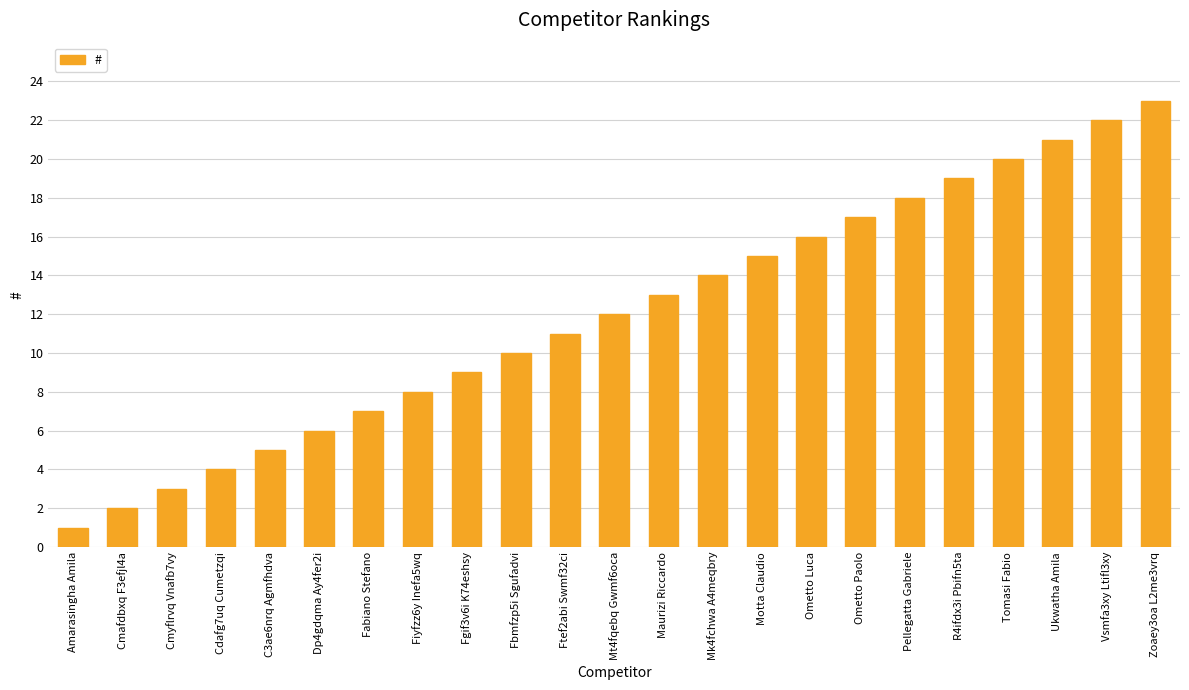

List the labels in order of value, smallest first.

Amarasingha Amila, Cmafdbxq F3efjl4a, Cmyflrvq Vnafb7vy, Cdafg7uq Cumetzqi, C3ae6nrq Agmfhdva, Dp4gdqma Ay4fer2i, Fabiano Stefano, Fiyfzz6y Inefa5wq, Fgif3v6i K74eshsy, Fbmfzp5i Sgufadvi, Ftef2abi Swmf32ci, Mt4fqebq Gwmf6oca, Maurizi Riccardo, Mk4fchwa A4meqbry, Motta Claudio, Ometto Luca, Ometto Paolo, Pellegatta Gabriele, R4ifdx3i Pbifn5ta, Tomasi Fabio, Ukwatha Amila, Vsmfa3xy Ltifl3xy, Zoaey3oa L2me3vrq